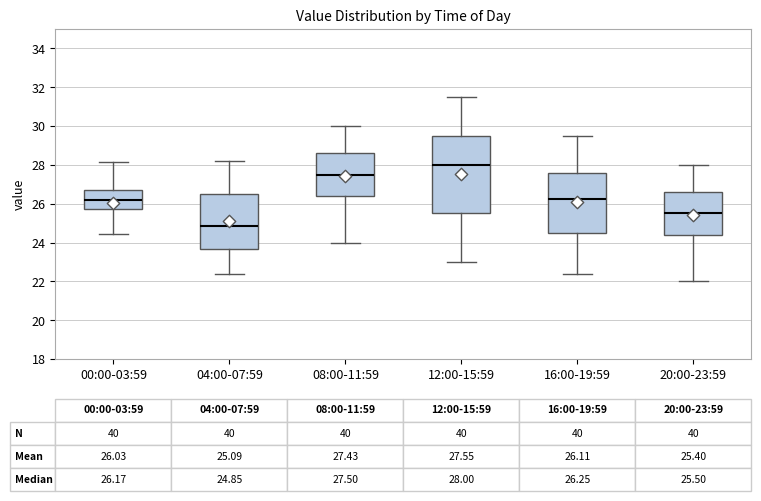

Which box has the lowest median line?

04:00-07:59